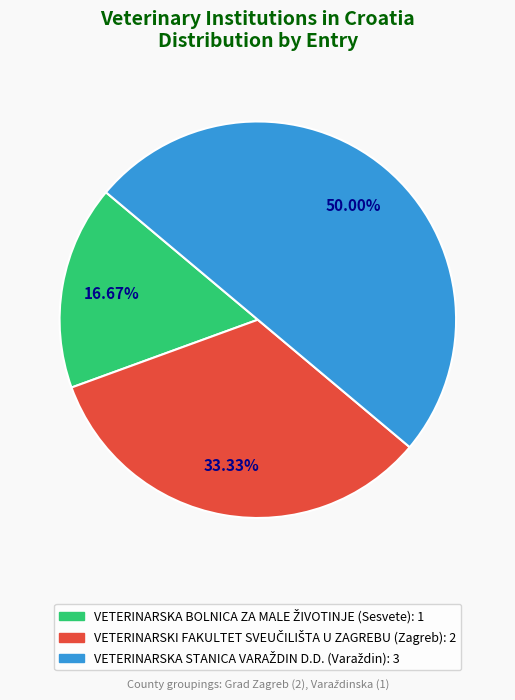

Count the number of slices in the pie.

3